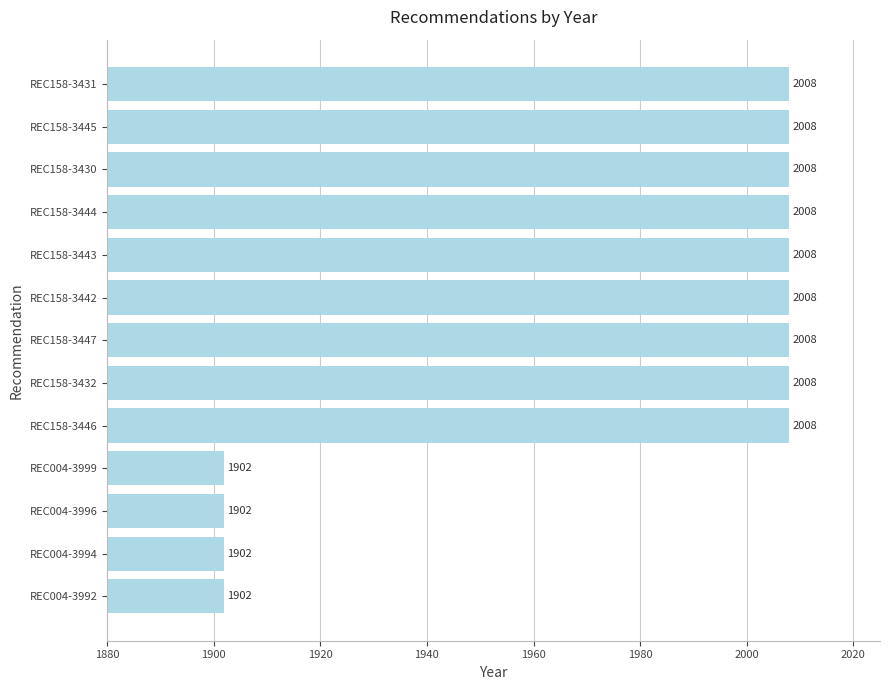

What position from the top is REC158-3445?

2